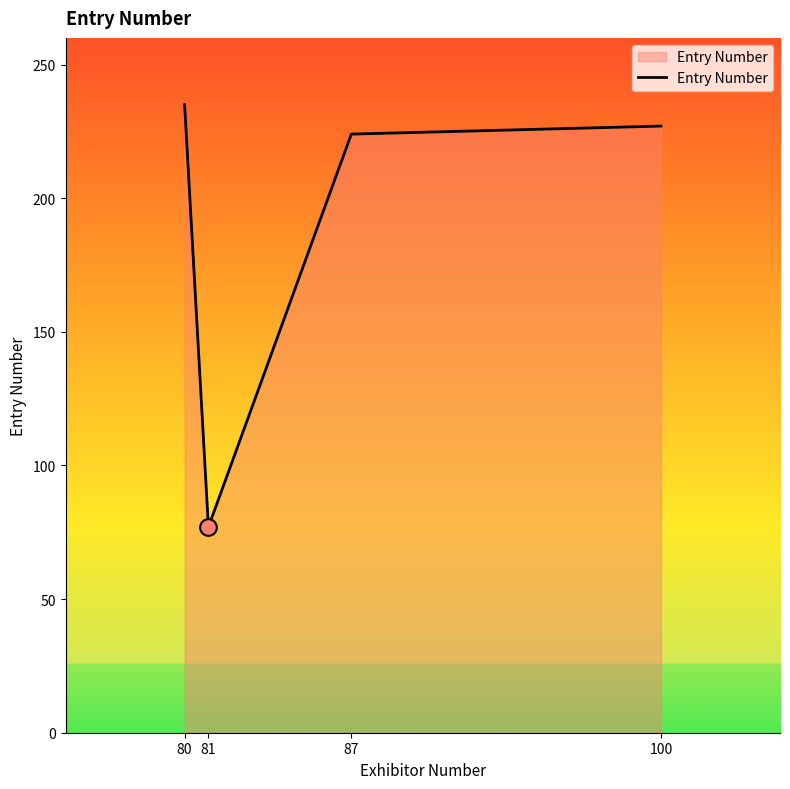

What value does the data have at 81?

77